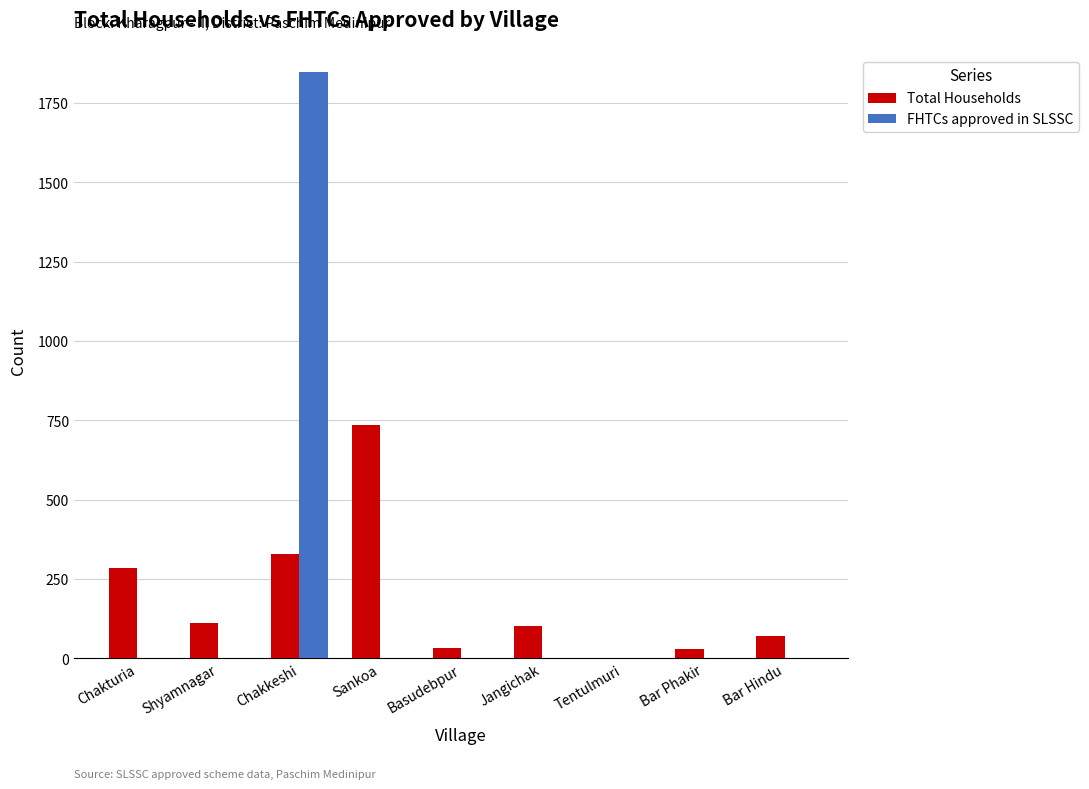

Which series has the widest spread of values?

FHTCs approved in SLSSC